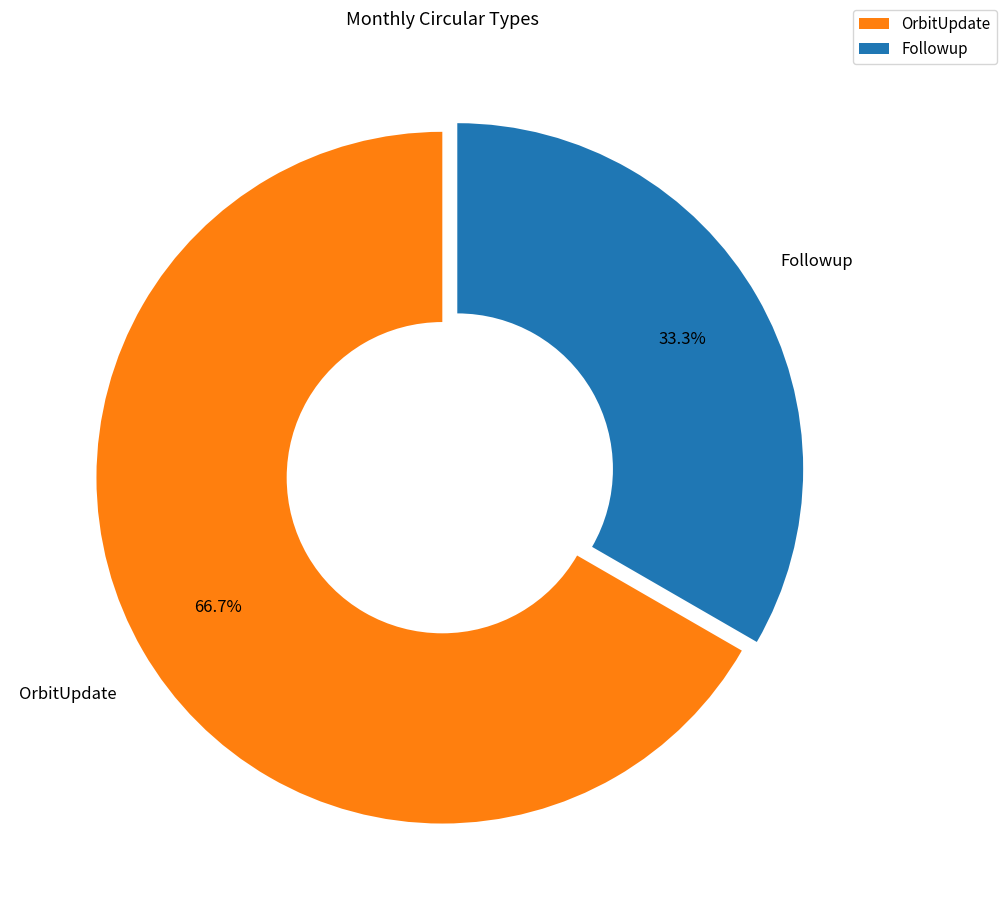

To the nearest percent, what is the average slice percentage?

50%